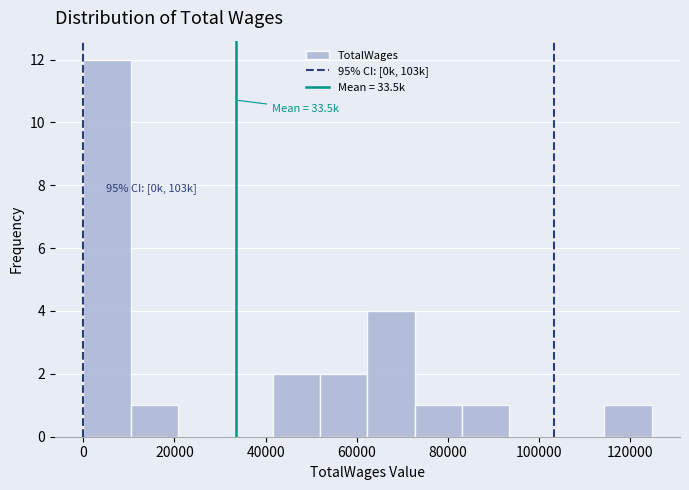

Which range on the x-axis has the tallest bar?

0 to 10000